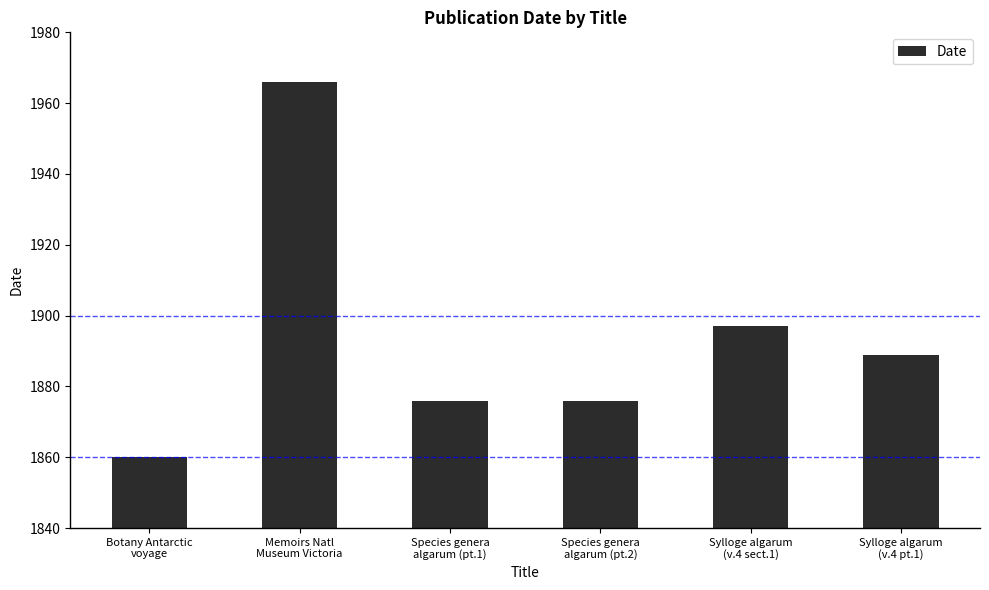

At which category does the chart reach its minimum across all series?

Botany Antarctic
voyage